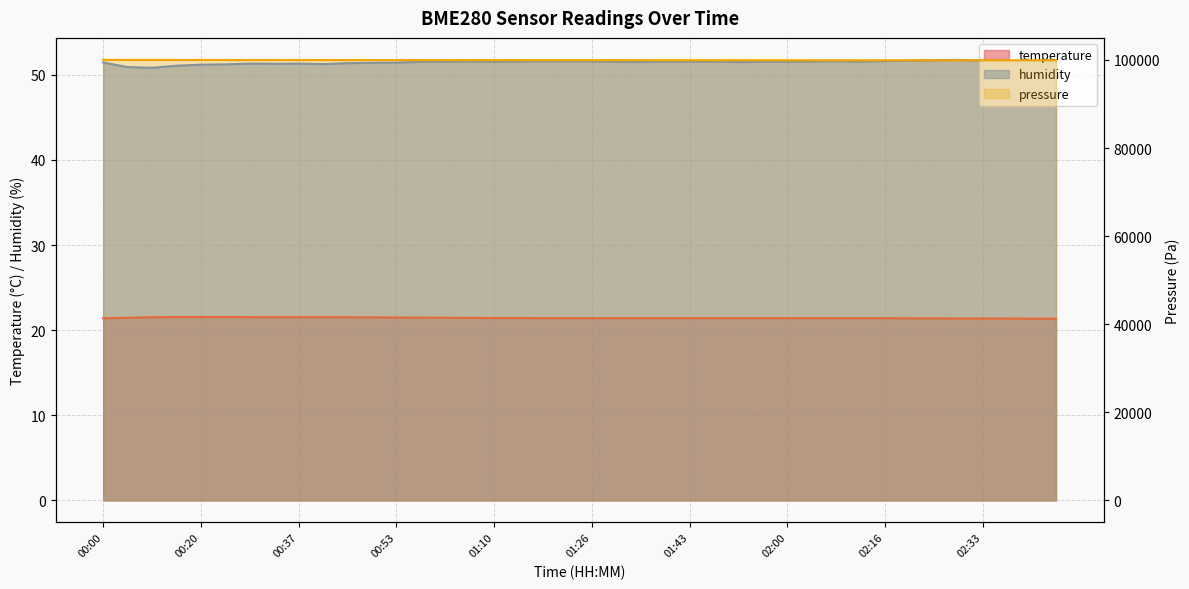

The humidity series shows 73.3 at 00:45. True or false?

False